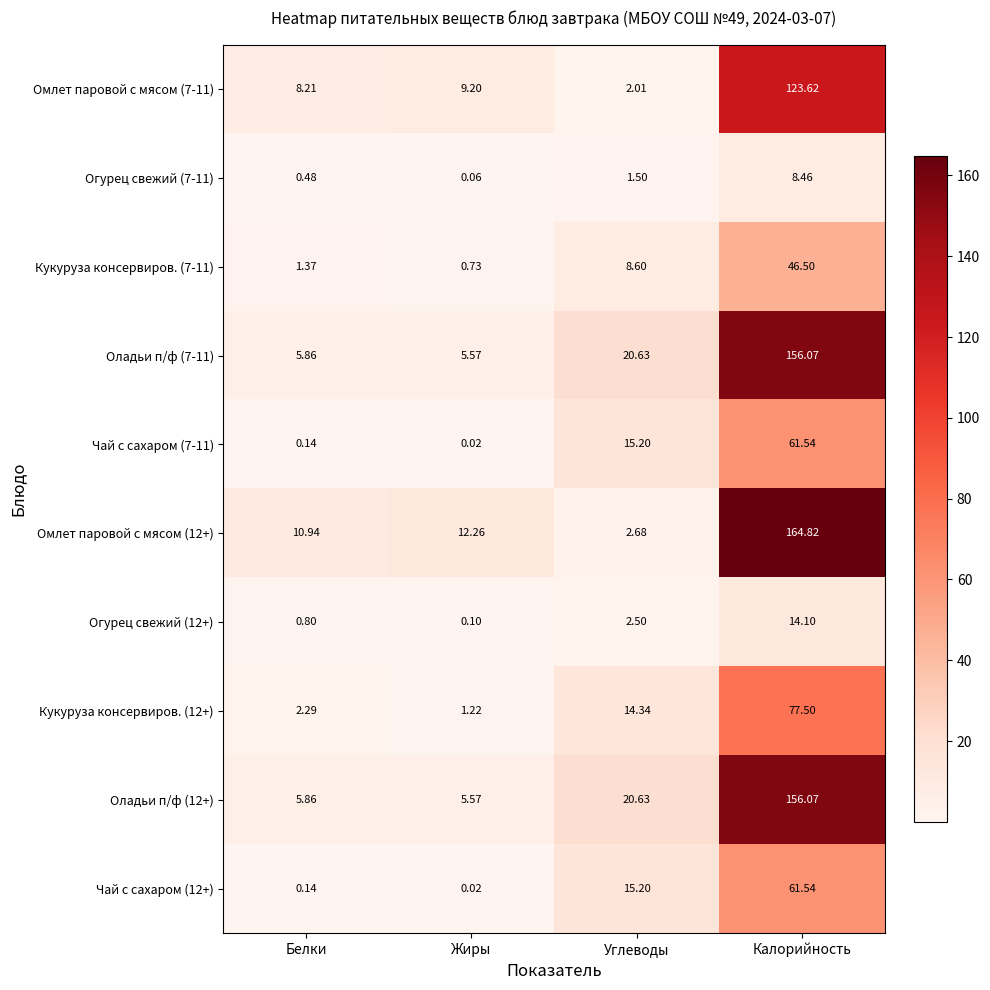

Which category has the lowest value across all series?

Жиры